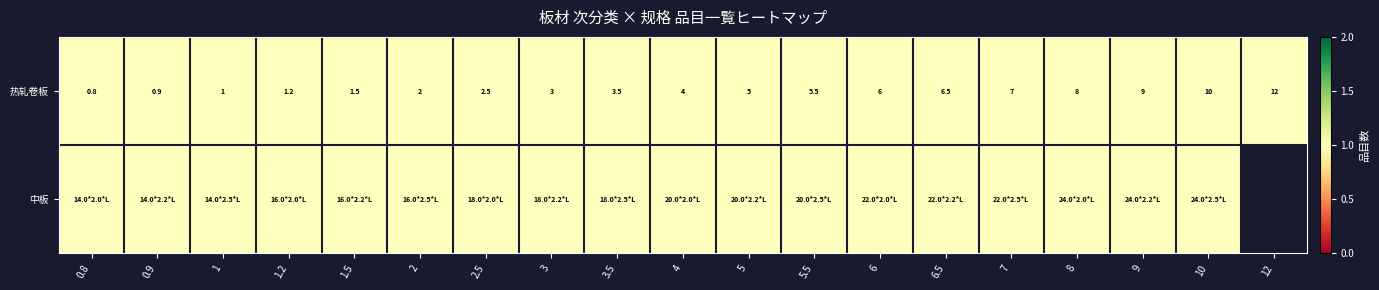

What is the maximum value for 热轧卷板?

12.0